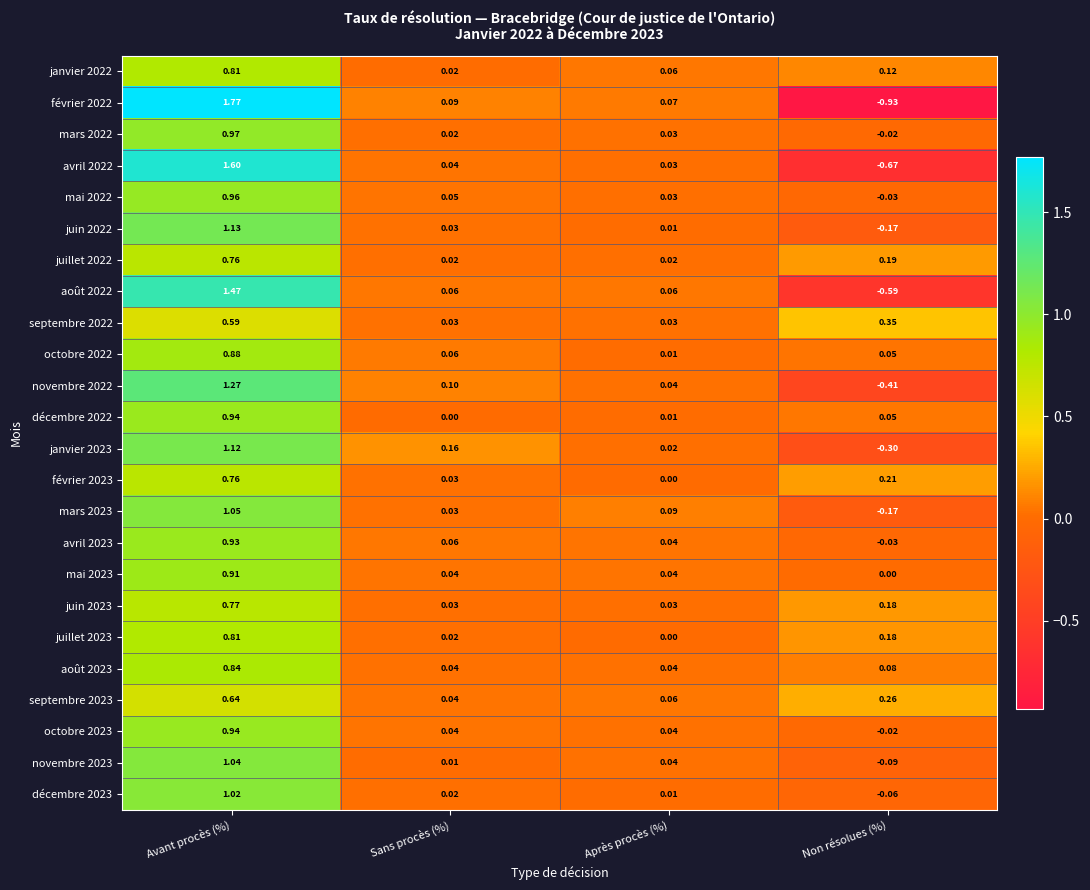

How many positive values does the mai 2023 series have?

3